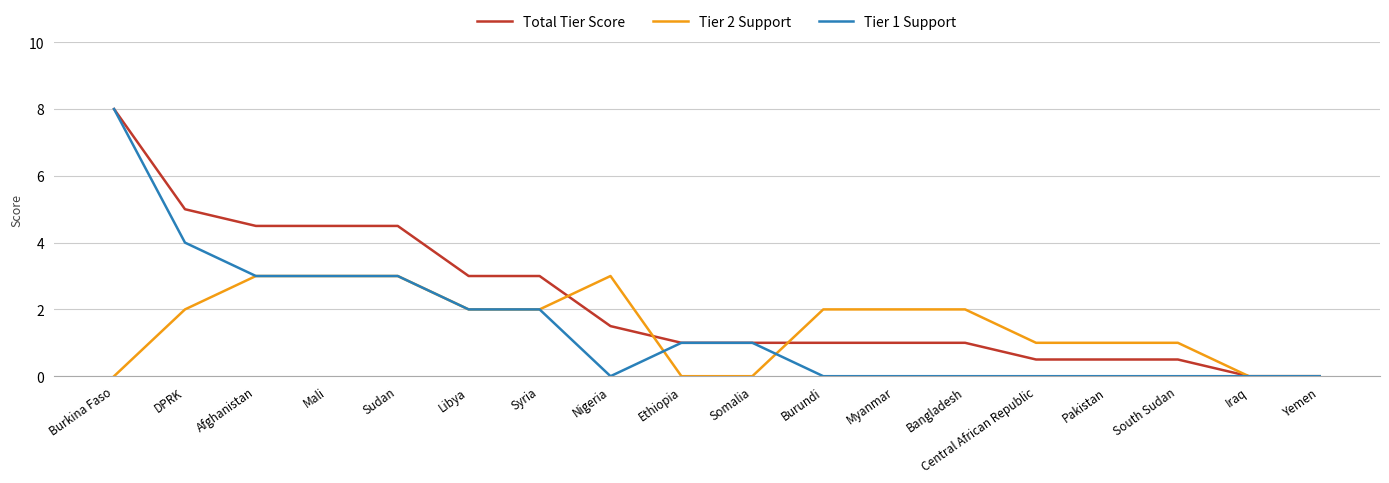

True or false: Tier 1 Support has a value of 0.0 at Burundi.

True